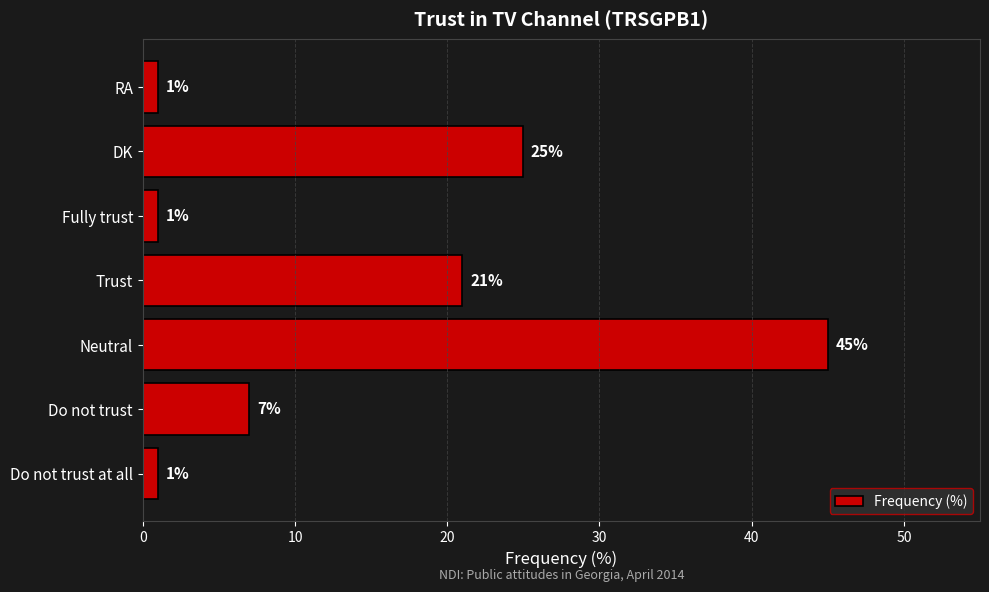

What is the change in value from Do not trust to Neutral?

+38